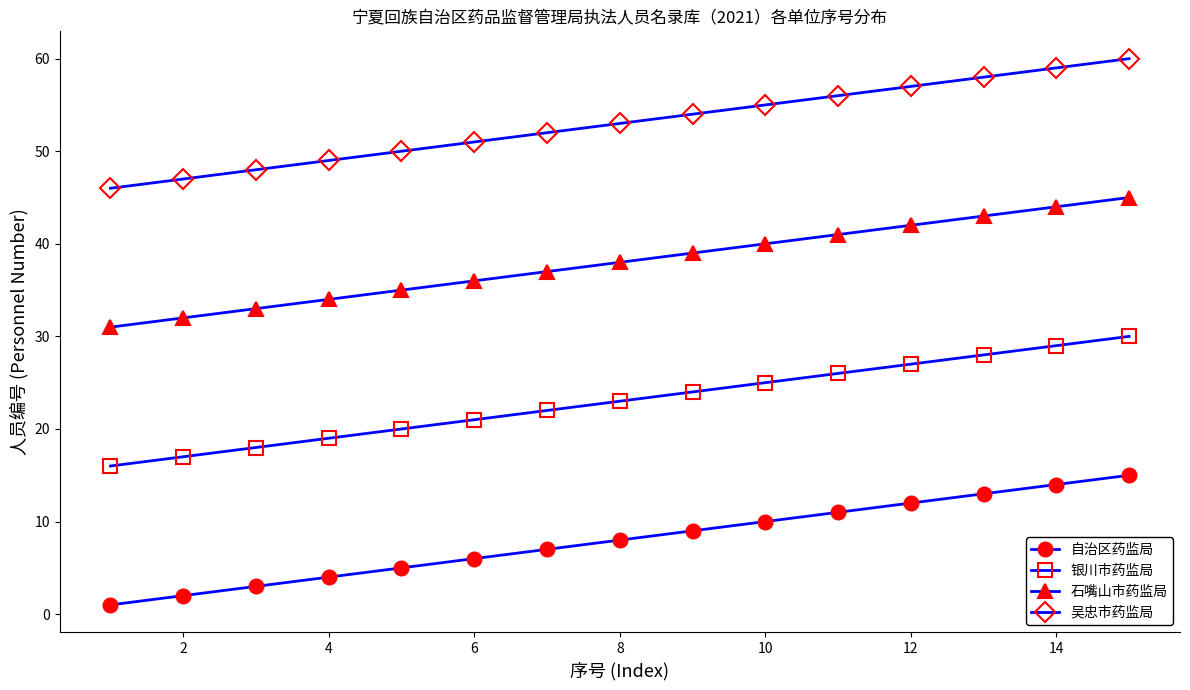

List the series in order of their overall mean, highest first.

吴忠市药监局, 石嘴山市药监局, 银川市药监局, 自治区药监局